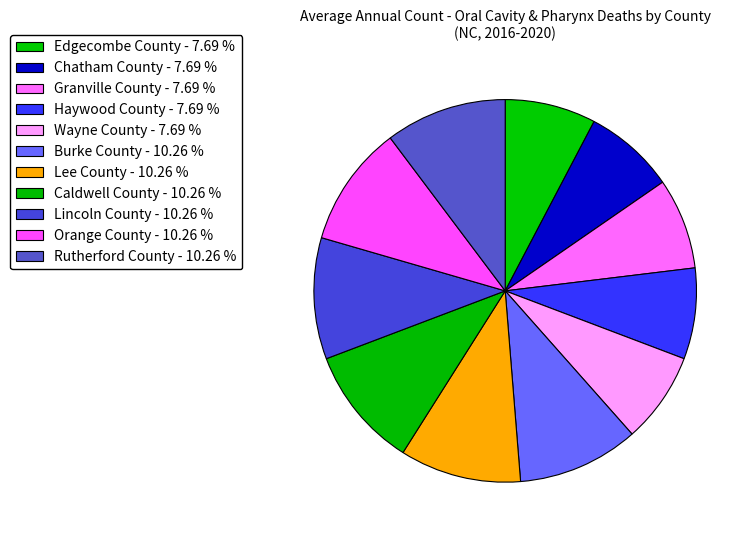

Which slice is the largest?

Burke County